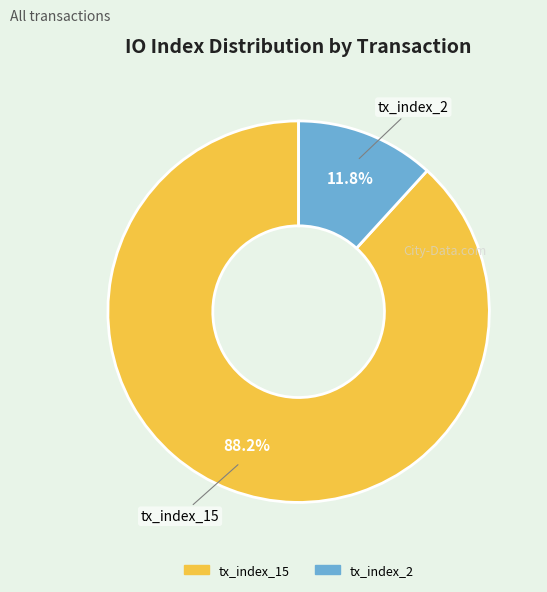

Is it true that tx_index_2 is 23% of the pie?

False